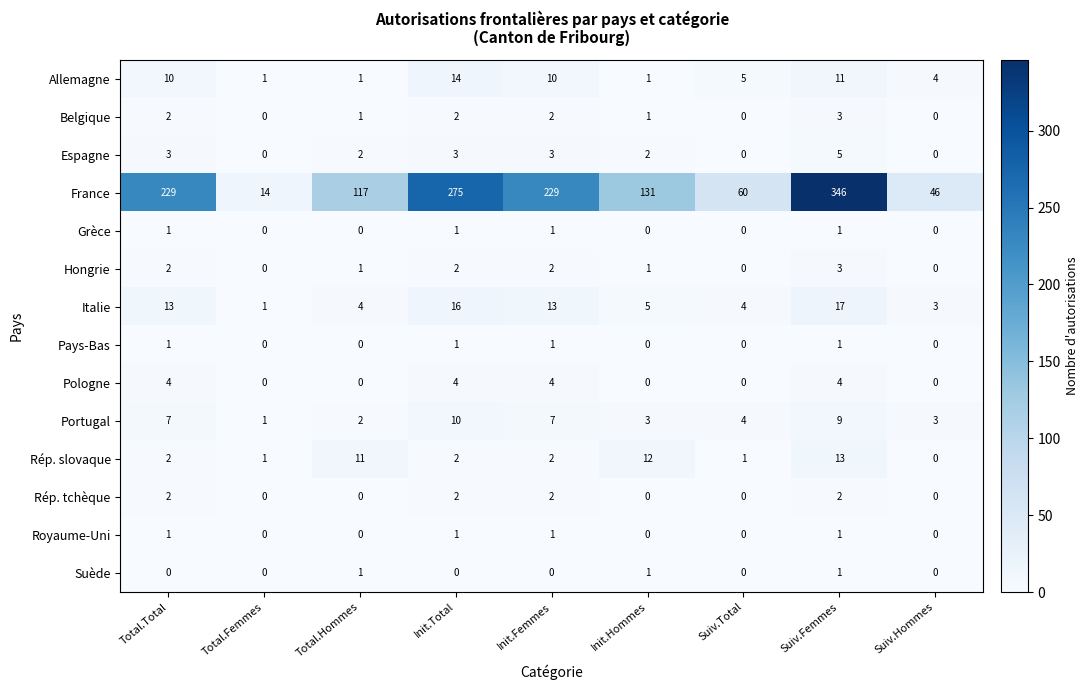

Where is Allemagne nearest to the value 7?

Suiv.Total